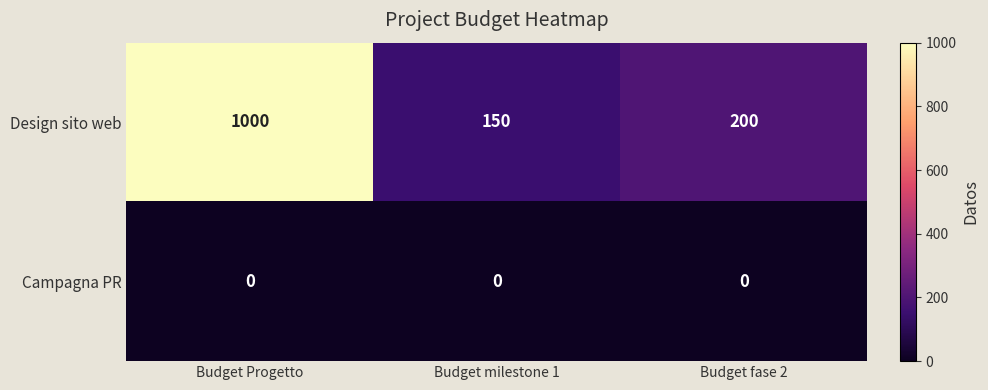

Between Budget Progetto and Budget milestone 1, which series saw the biggest shift?

Design sito web